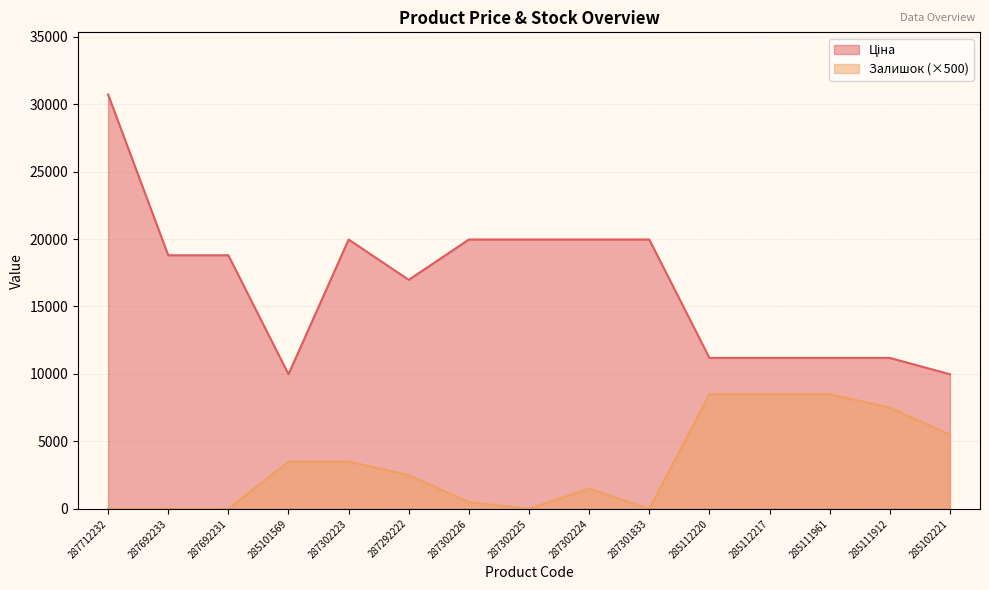

List the labels in order of Ціна value, smallest first.

285101569, 285102221, 285112220, 285112217, 285111961, 285111912, 287292222, 287692233, 287692231, 287302223, 287302226, 287302225, 287302224, 287301833, 287712232